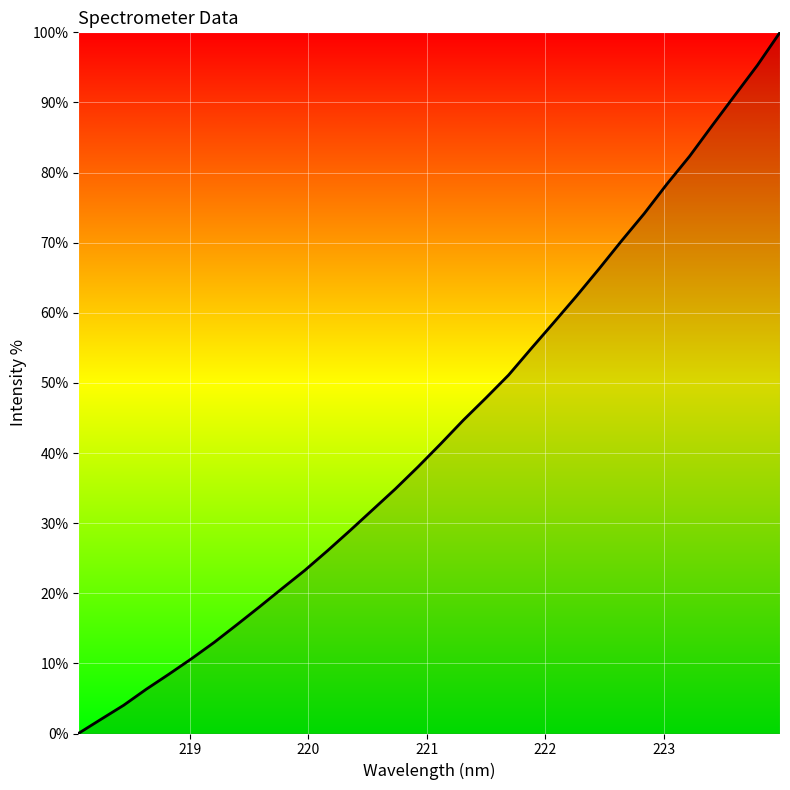

What is the greatest value displayed?

100.0